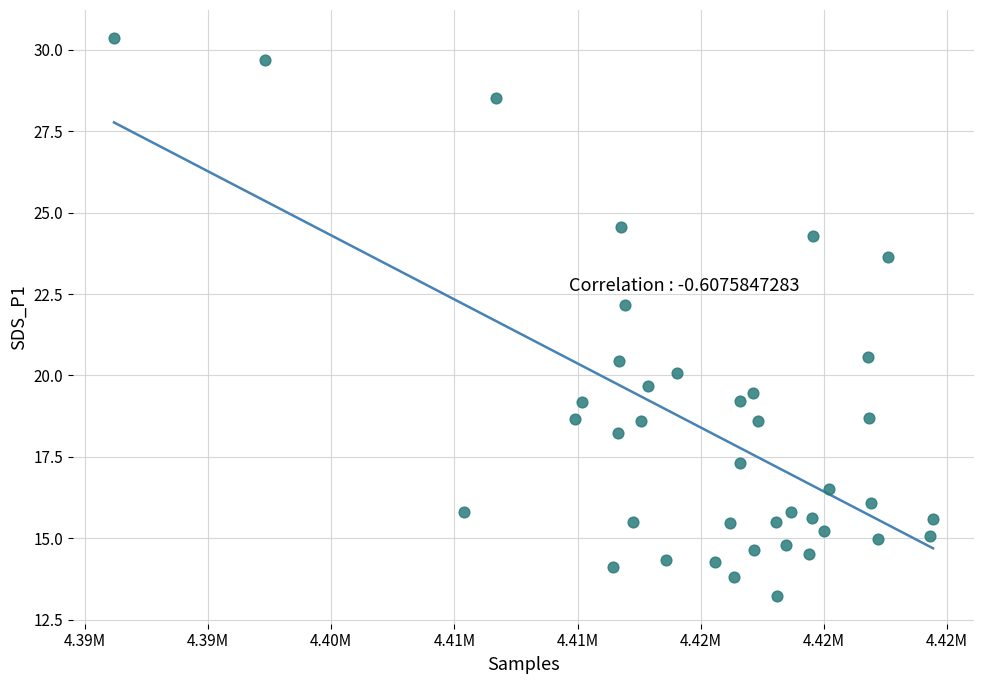

What is the range of X values (max minus min)?

33238.0